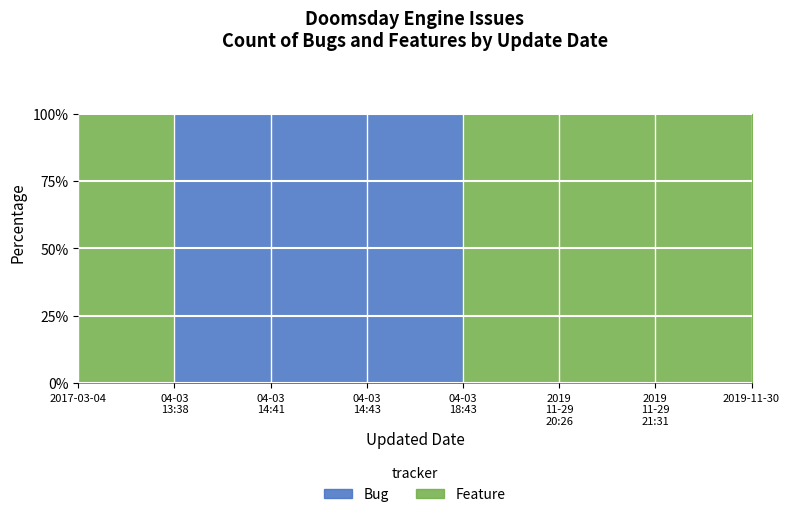

Count the number of data series in this chart.

2